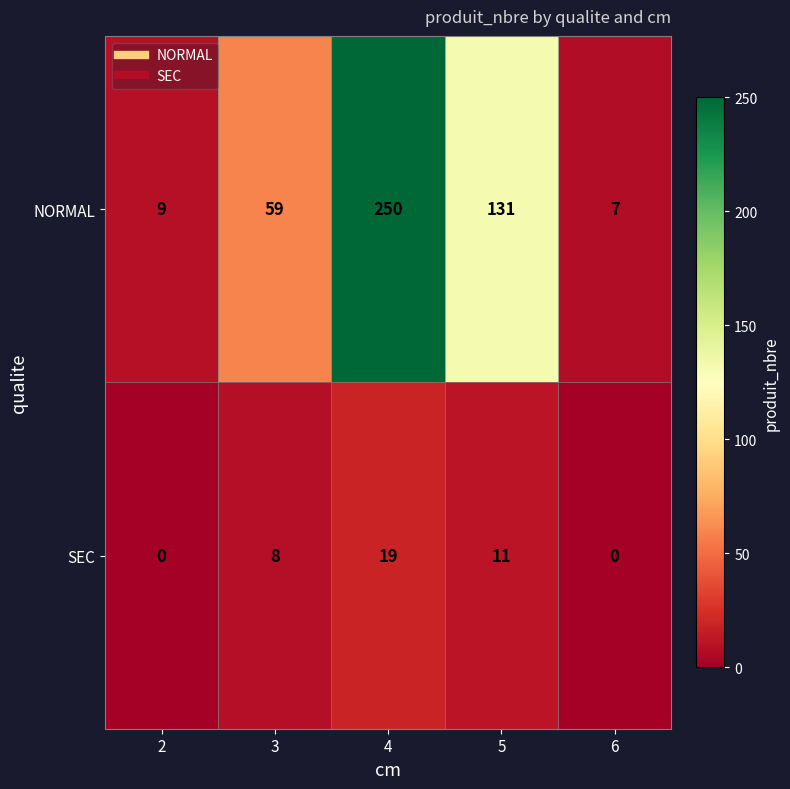

Read the SEC value at 5, to the nearest 5.

10